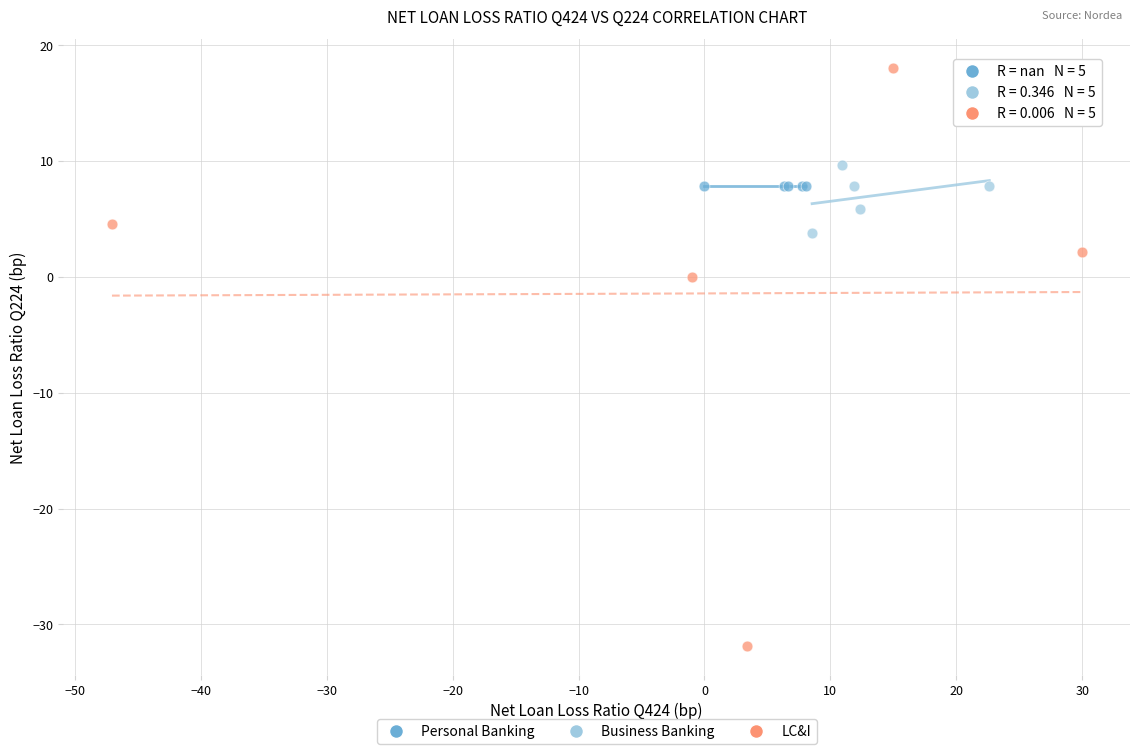

Which series reaches the maximum Y coordinate?

LC&I